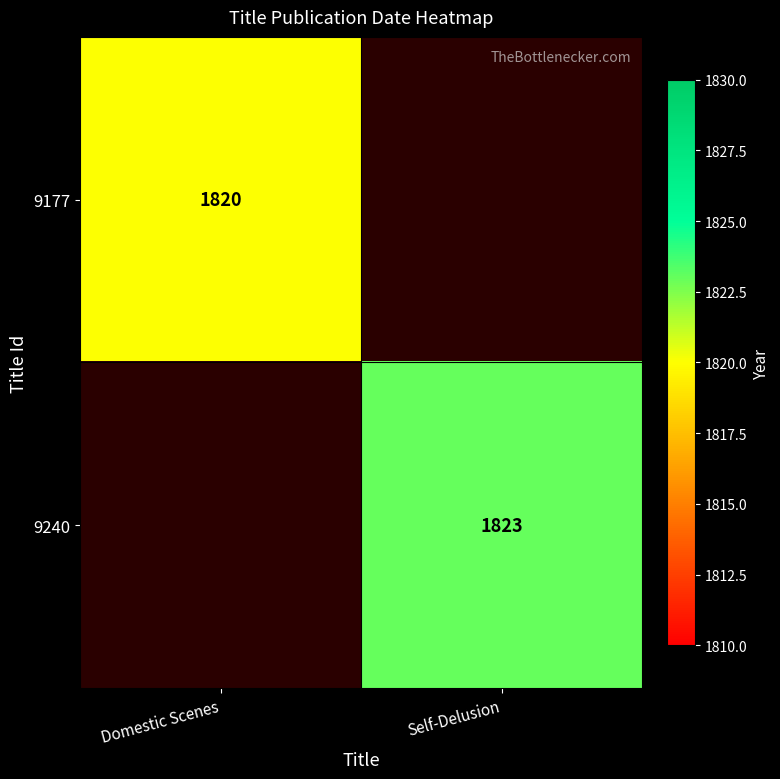

True or false: 9177 has a value of 708 at Domestic Scenes.

False